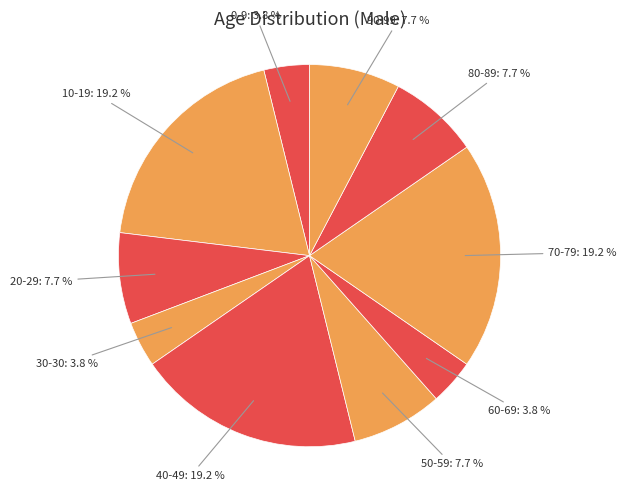

Is there a majority slice in this chart?

No